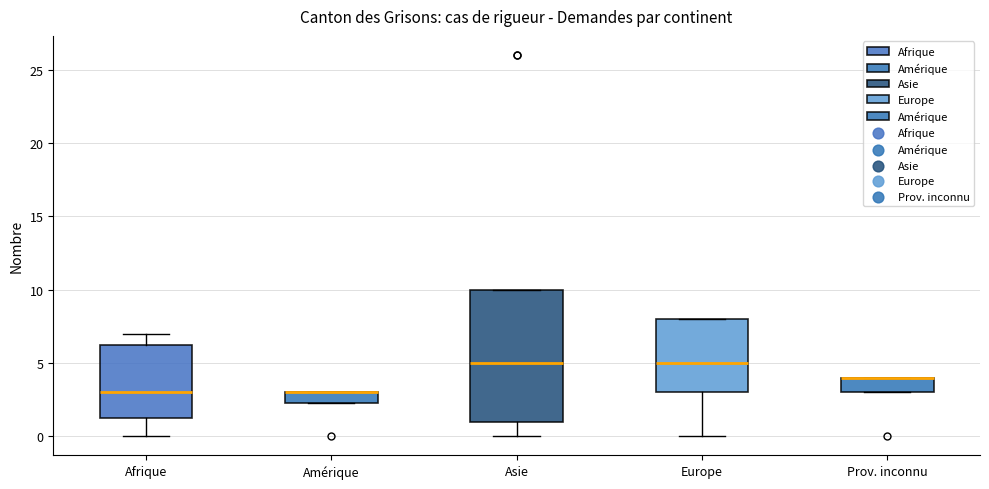

Where is the upper edge of the box for Europe on the y-axis? The values are not printed on the chart, so give them approximately, as read against the axis.

8.0